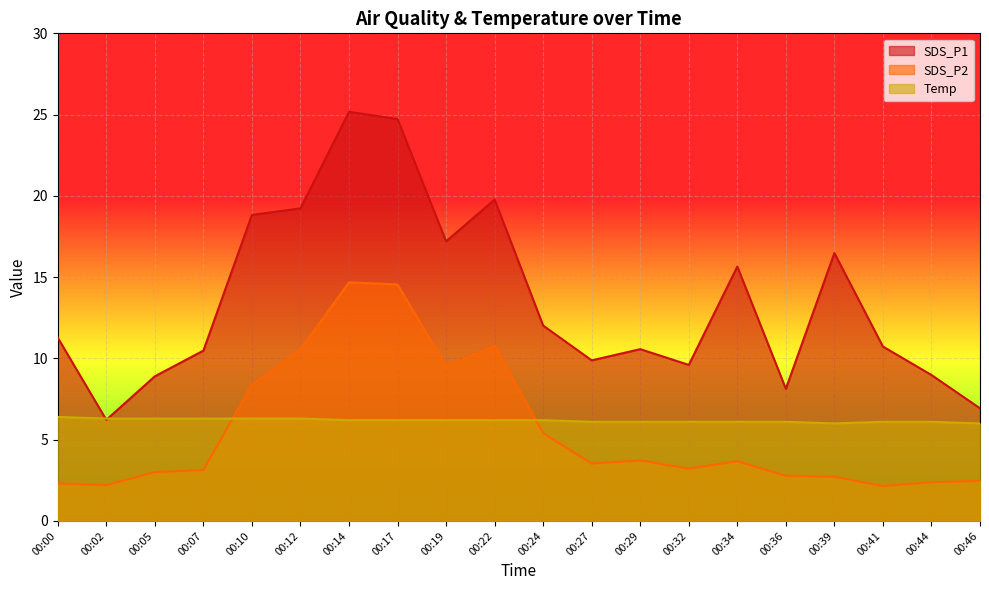

Where is the first local maximum for SDS_P1?

00:14